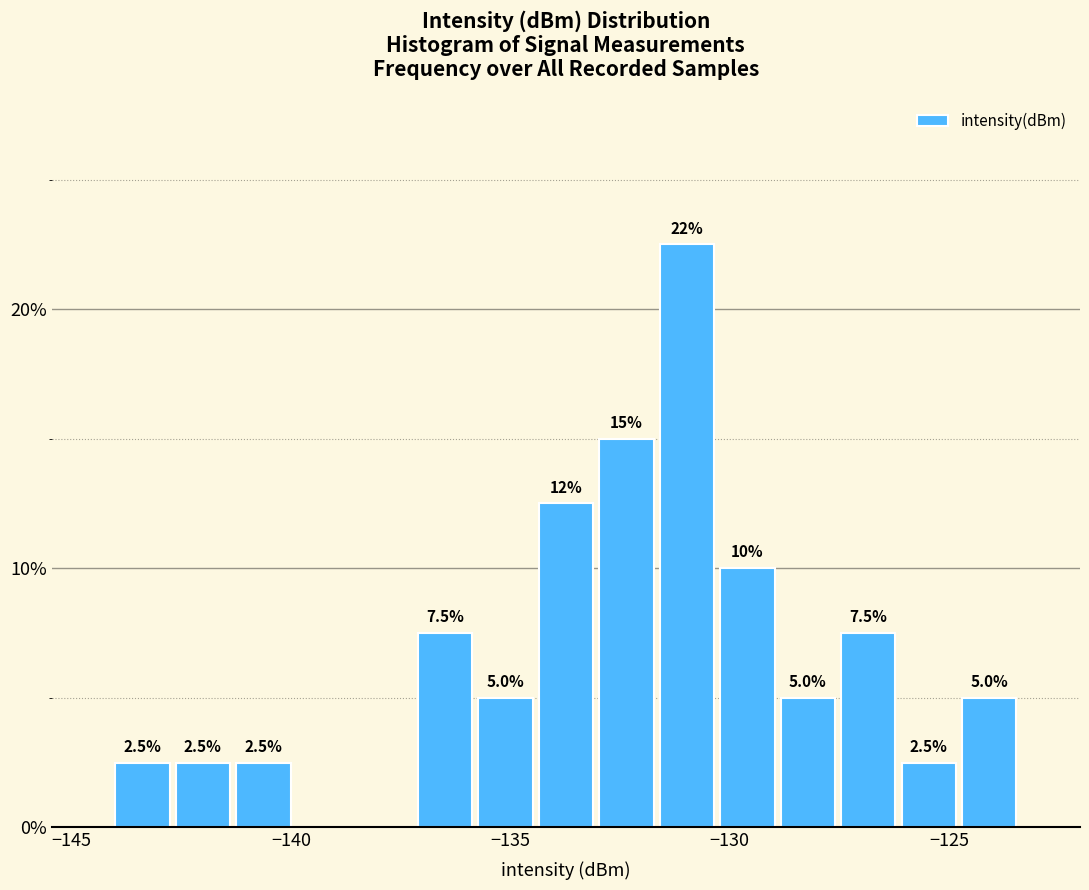

Around what value on the x-axis is the tallest bar? Give the approximate position of its centre, as read against the axis.

-131.0